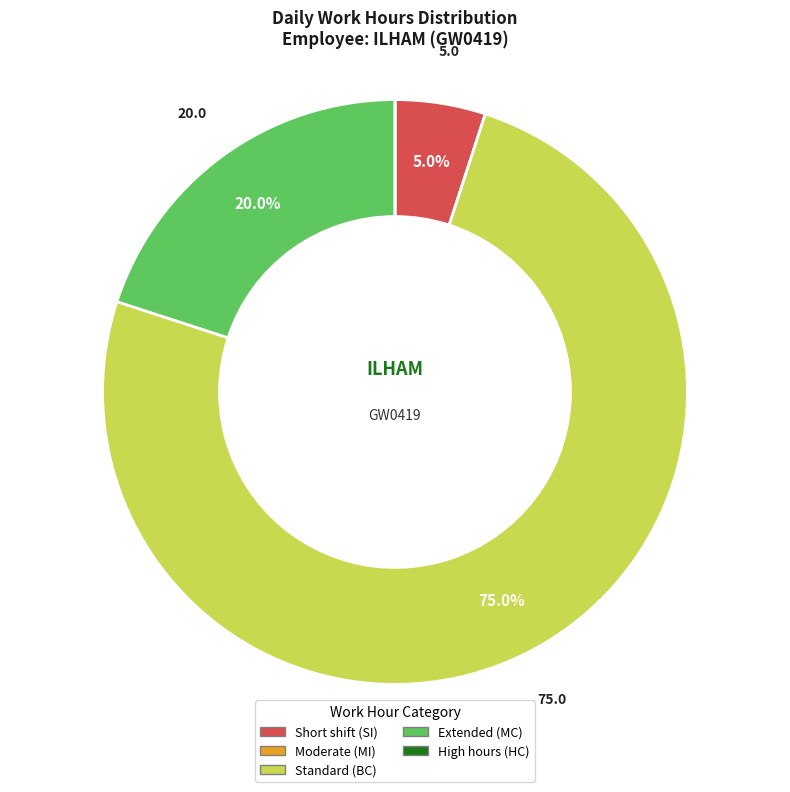

Is there a majority slice in this chart?

Yes